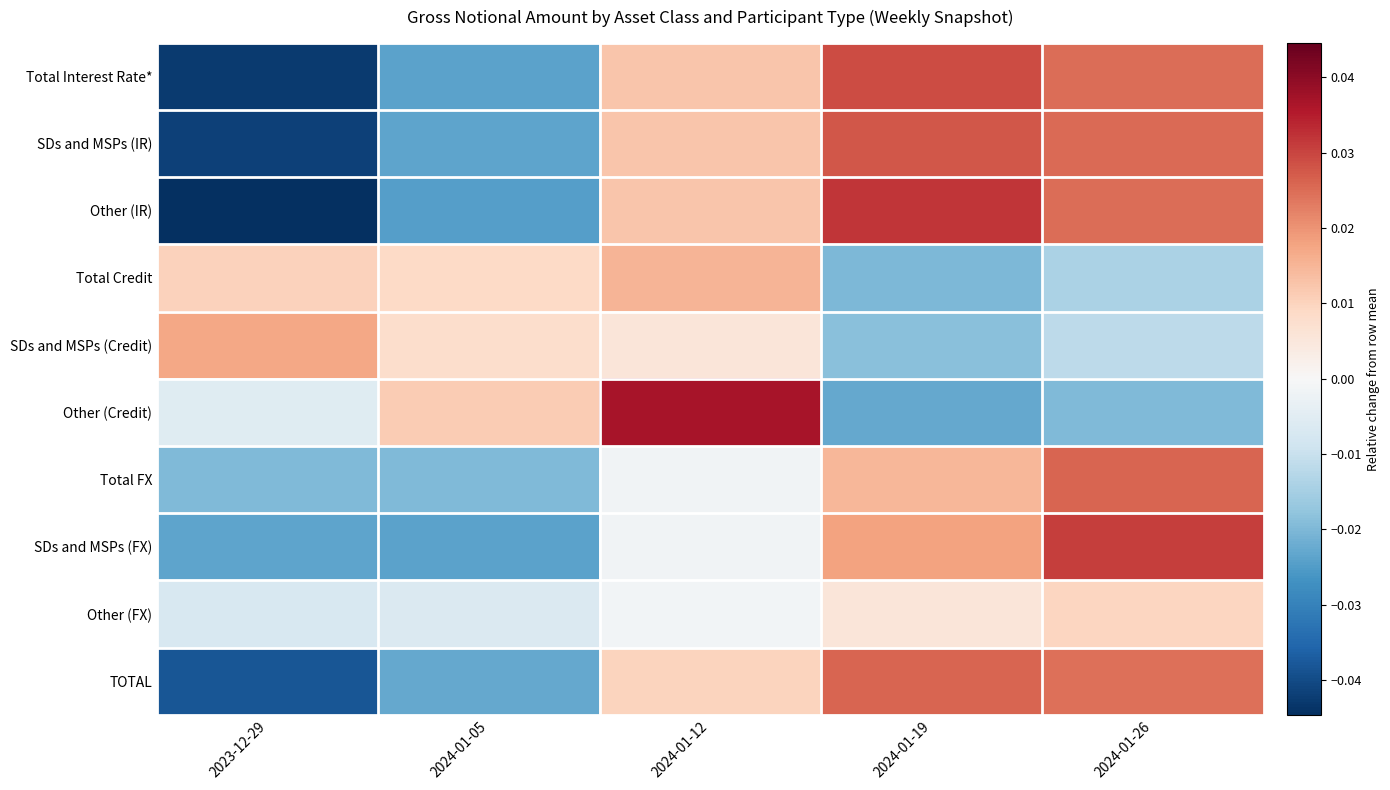

At how many categories does at least one series exceed 0?

5